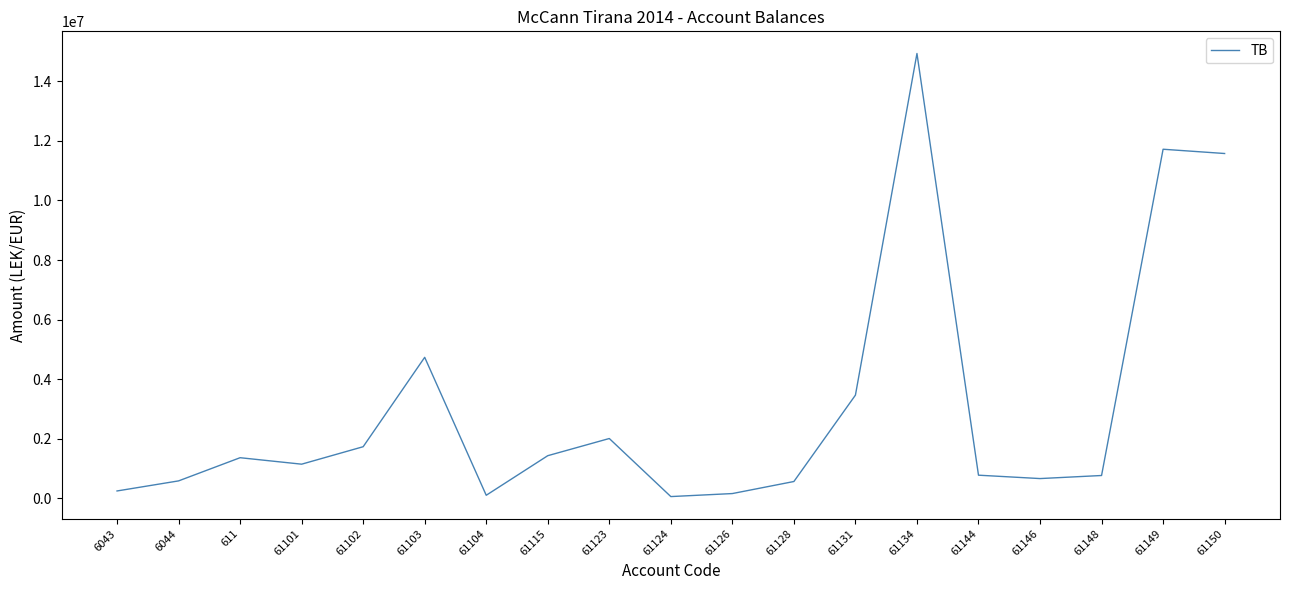

What is the difference between the maximum and minimum values?

14869345.6